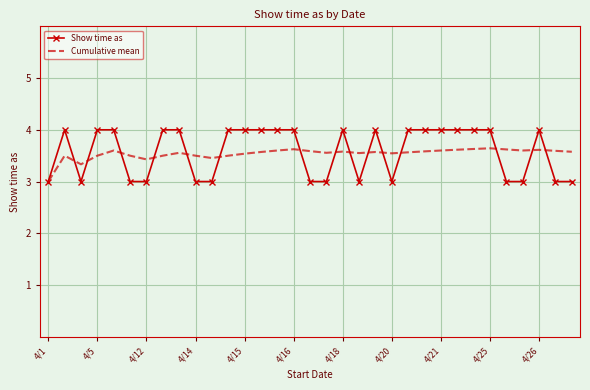

What is the minimum value for Show time as?

3.0